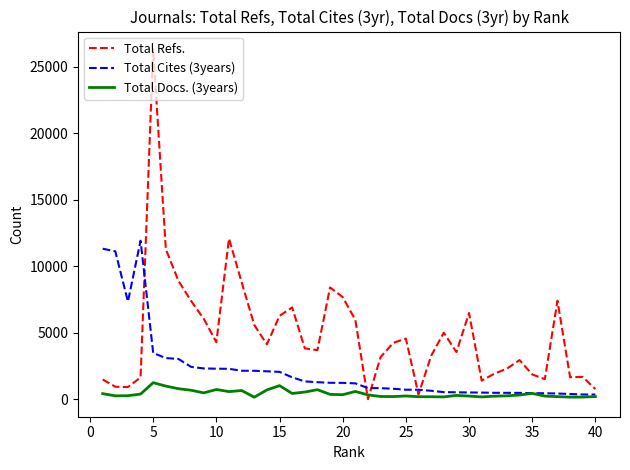

Which series has the largest total across all categories?

Total Refs.